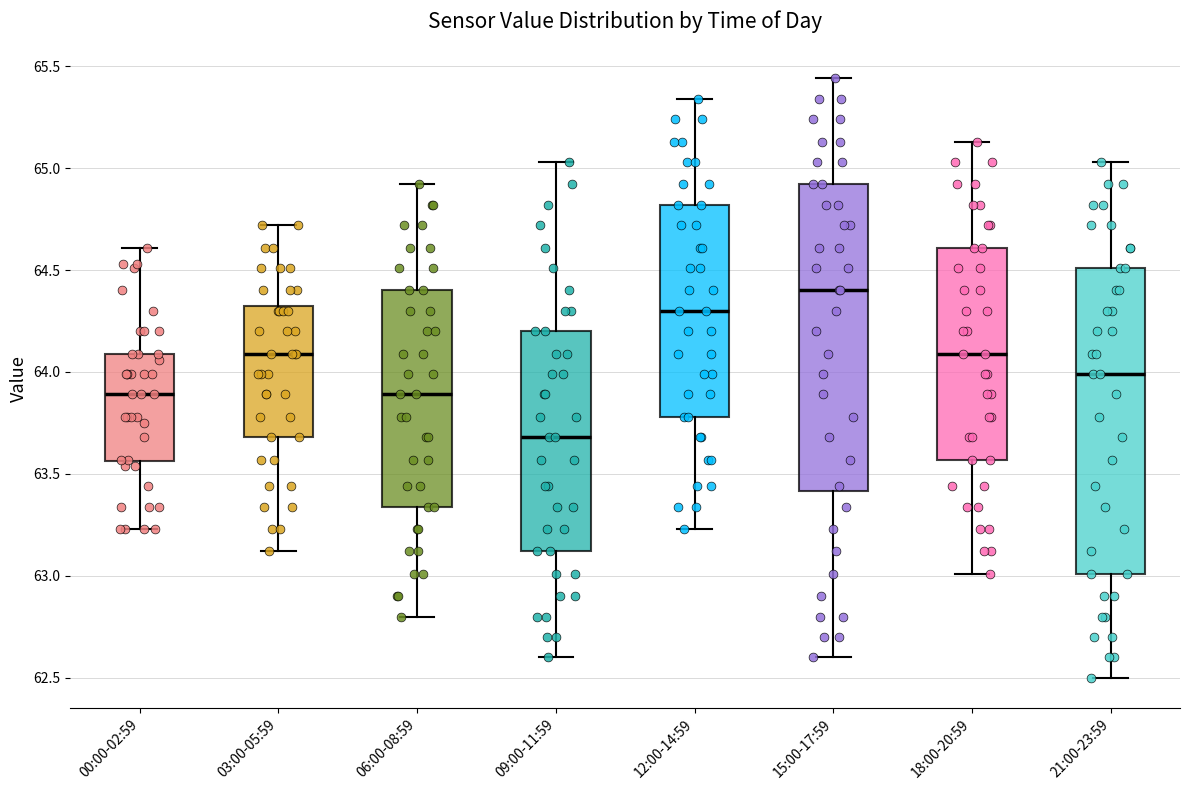

Reading left to right, transcribe this box plot: for each box, give where its median line is, the range the box spans, and where its two whiskers end, as read against the y-axis. The values are not printed on the chart, so give them approximately, as read against the axis.

00:00-02:59: median 63.90, box 63.55 to 64.10, whiskers 63.25 to 64.60
03:00-05:59: median 64.10, box 63.70 to 64.35, whiskers 63.10 to 64.70
06:00-08:59: median 63.90, box 63.35 to 64.40, whiskers 62.80 to 64.90
09:00-11:59: median 63.70, box 63.10 to 64.20, whiskers 62.60 to 65.05
12:00-14:59: median 64.30, box 63.80 to 64.80, whiskers 63.25 to 65.35
15:00-17:59: median 64.40, box 63.40 to 64.90, whiskers 62.60 to 65.45
18:00-20:59: median 64.10, box 63.55 to 64.60, whiskers 63.00 to 65.15
21:00-23:59: median 64.00, box 63.00 to 64.50, whiskers 62.50 to 65.05